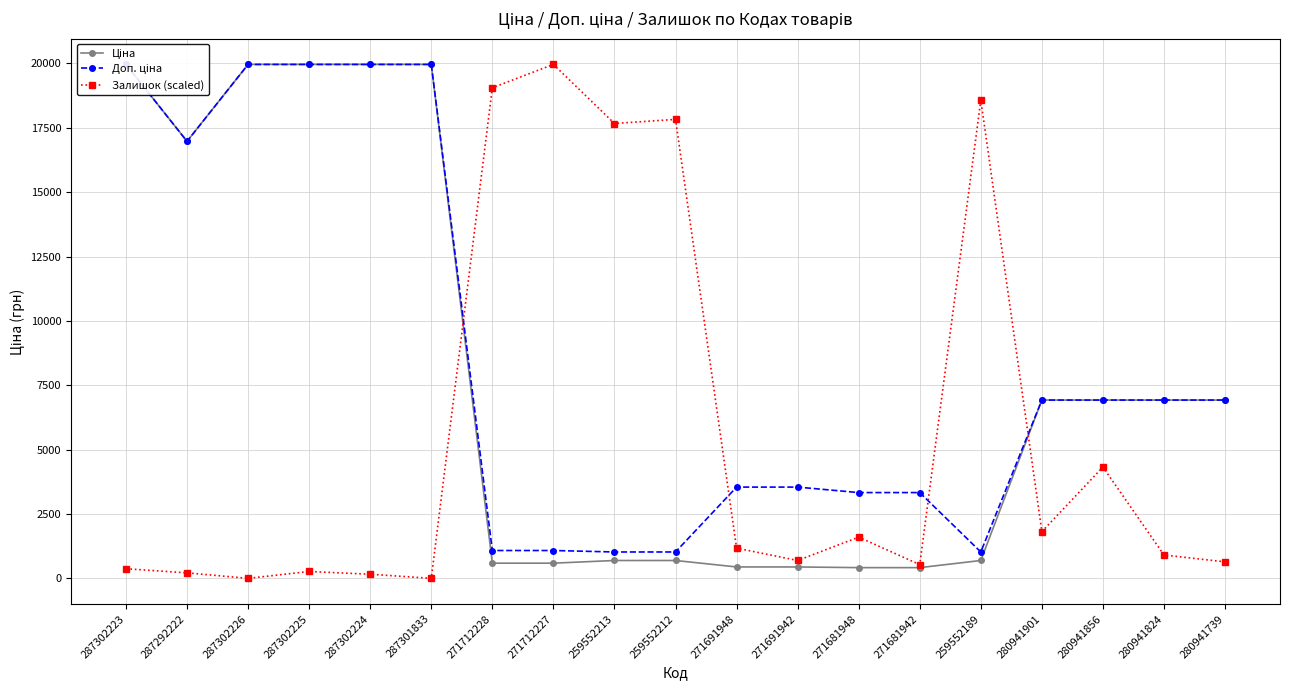

Where do Залишок (scaled) and Доп. ціна first cross each other?

287301833 and 271712228